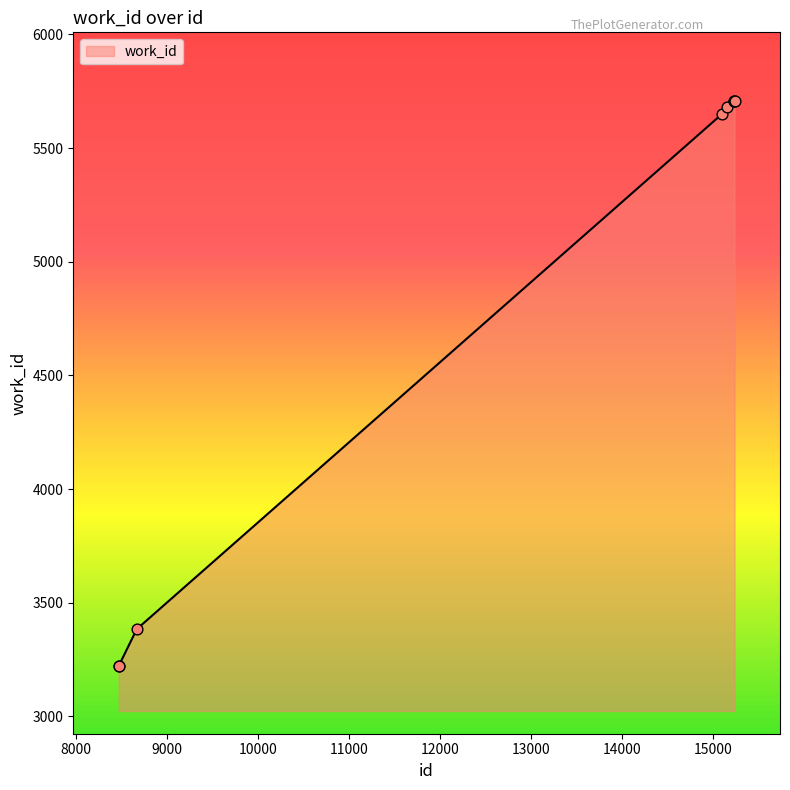

What is the greatest value displayed?

5709